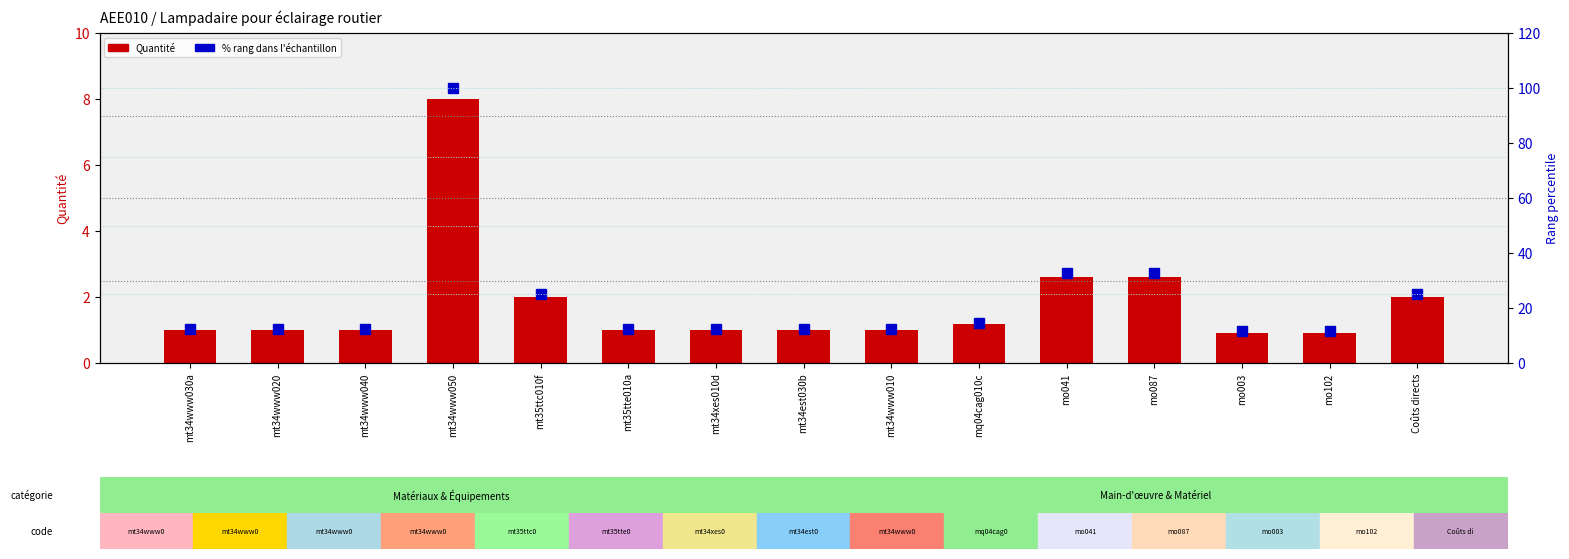

Is it true that Quantité equals 1.6 at mo003?

False